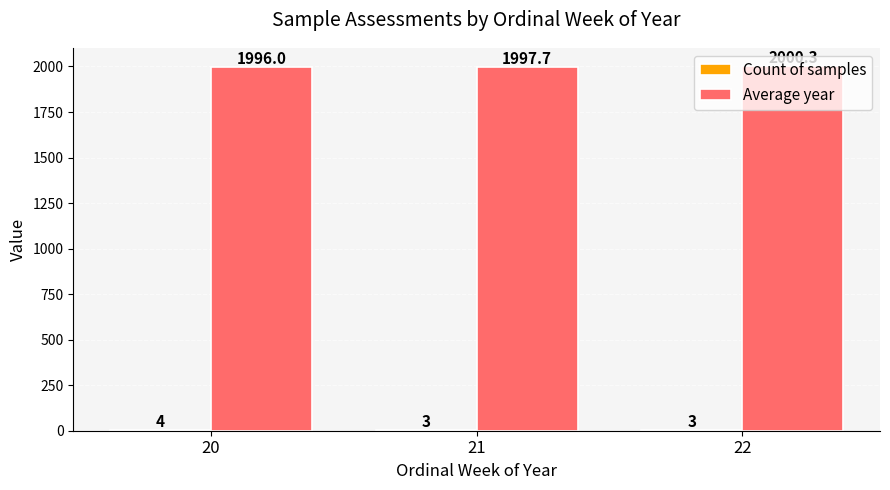

What is the sum of the Average year values at 21 and 20?

3993.7